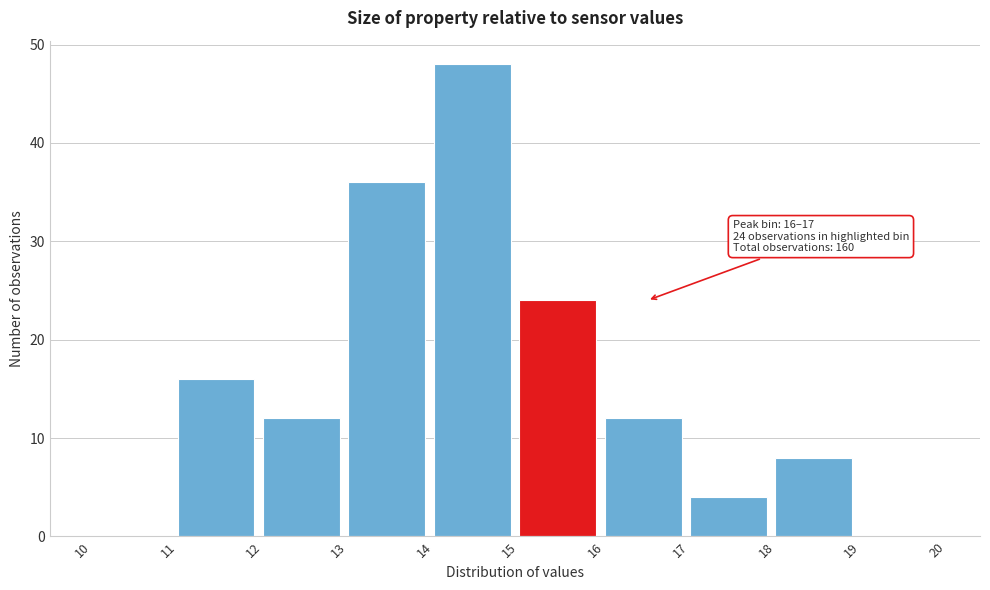

Over which range of the x-axis is the bar tallest?

14 to 15